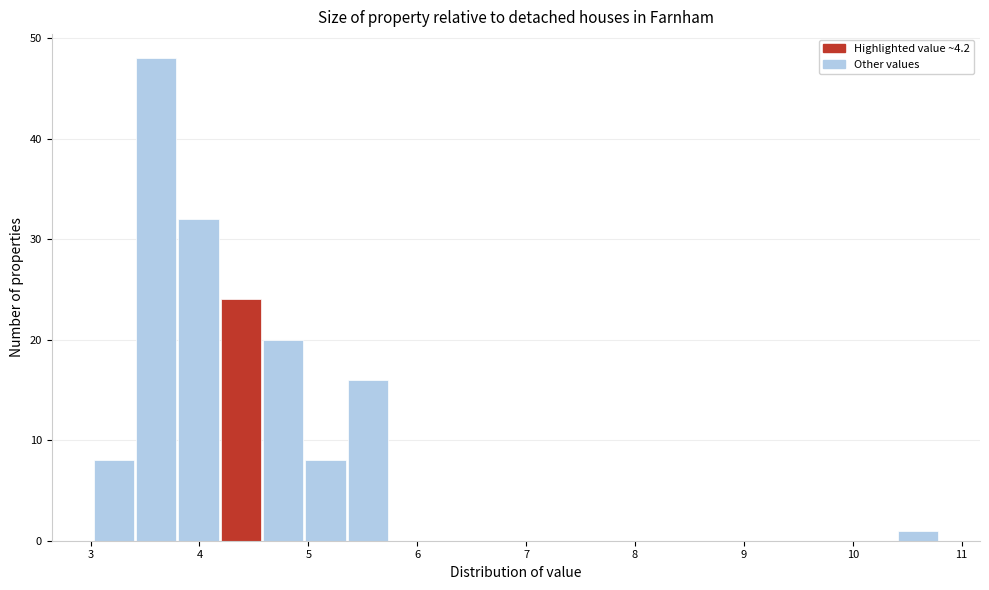

Around what value on the x-axis is the tallest bar? Give the approximate position of its centre, as read against the axis.

3.6